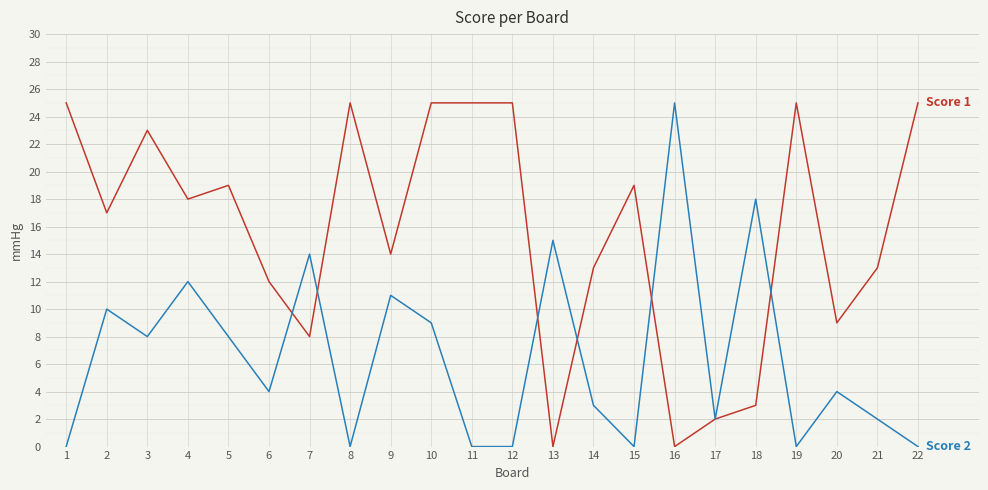

What is the spread (max minus min) of values at 19?

25